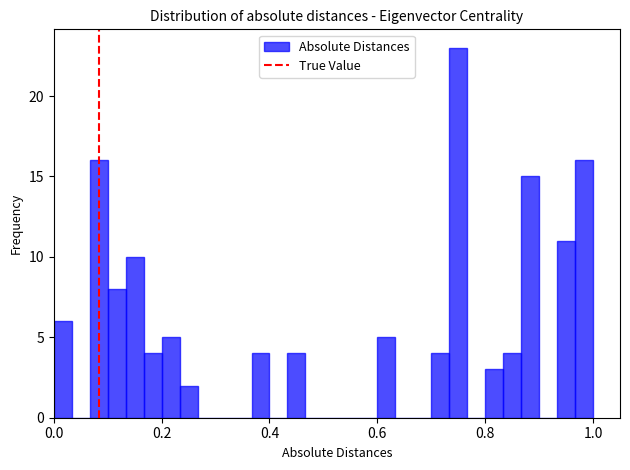

Around what value on the x-axis is the tallest bar? Give the approximate position of its centre, as read against the axis.

0.76